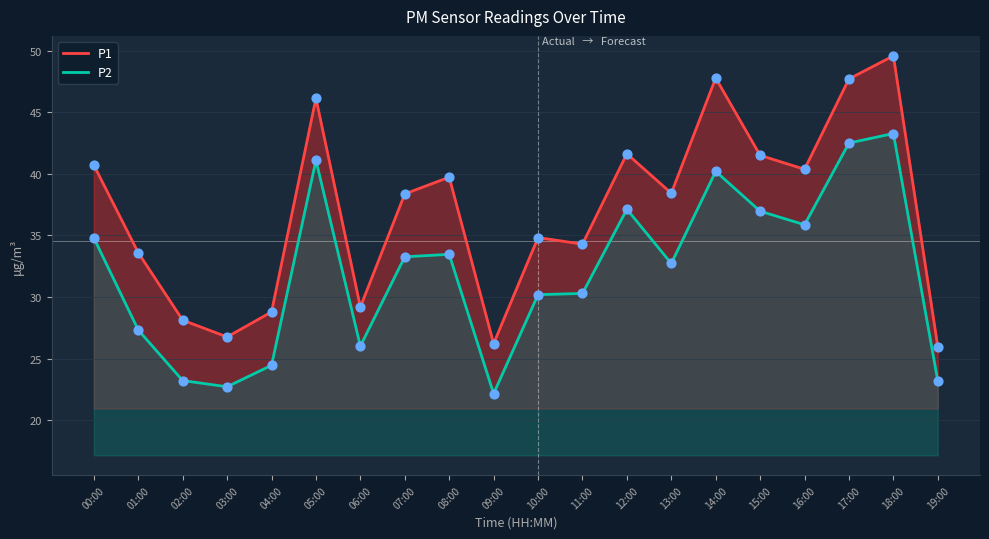

What are all the series names shown in the legend?

P1, P2